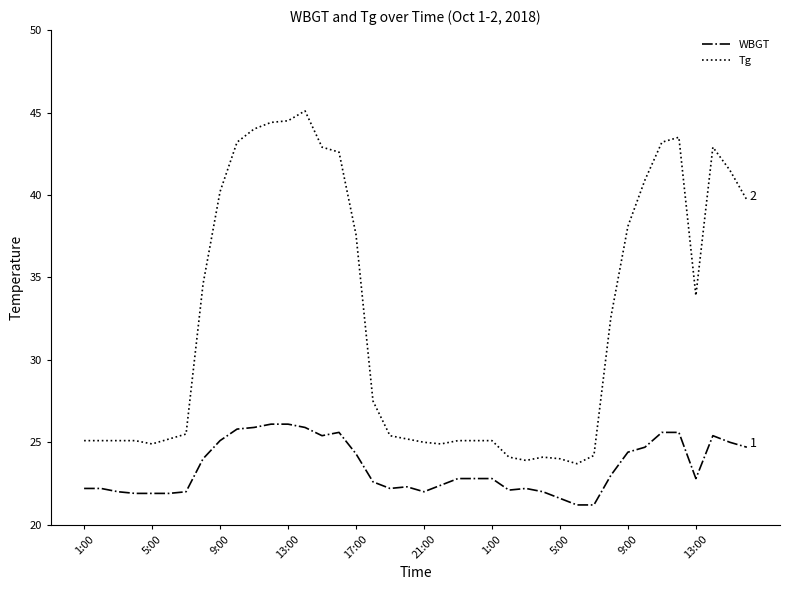

Which series has the largest total across all categories?

Tg